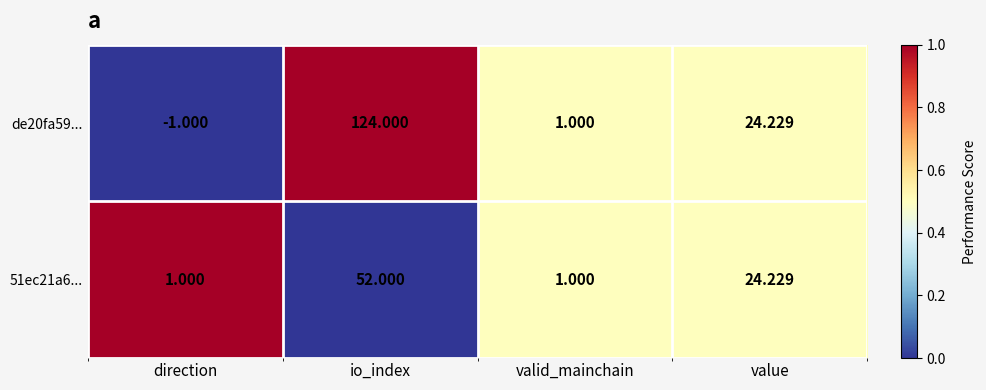

Rank the categories by de20fa59... value from lowest to highest.

direction, valid_mainchain, value, io_index